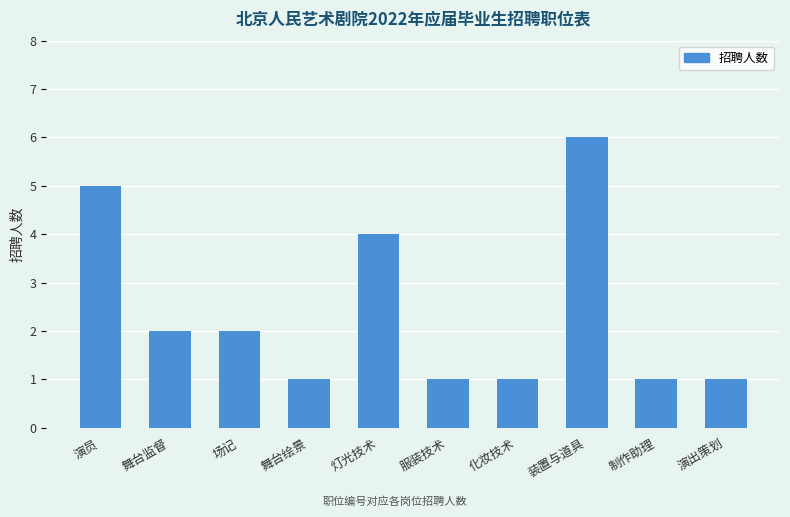

How many data points are less than 2?

5